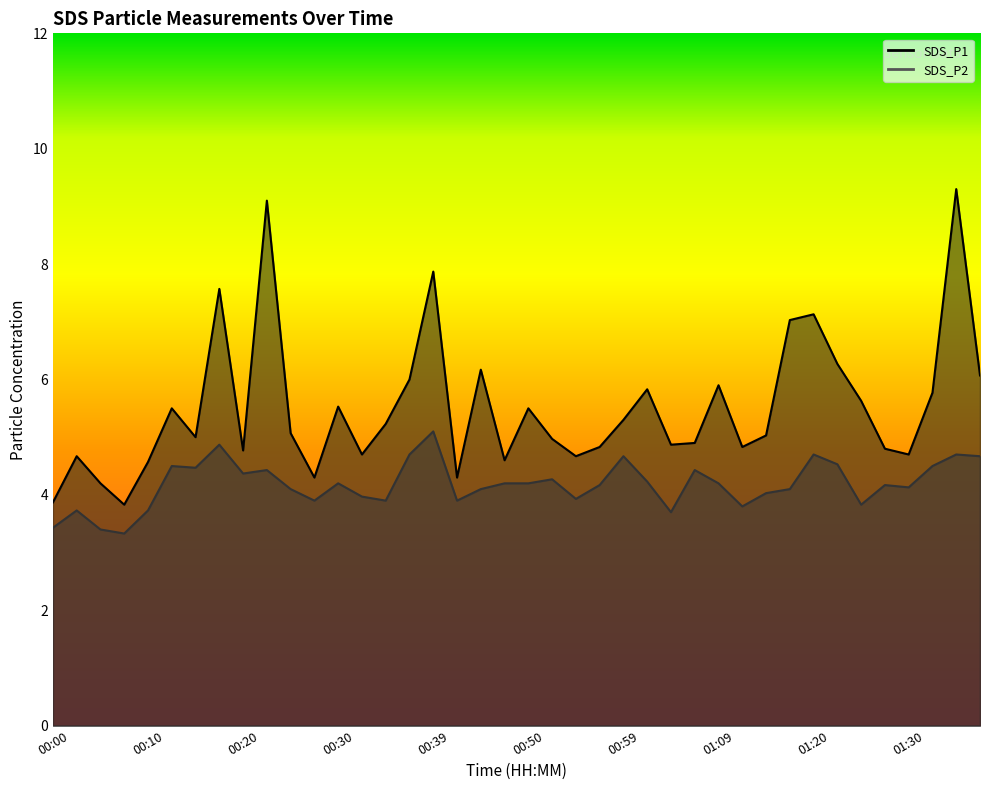

What is the label of the 13th point from the left?

00:30